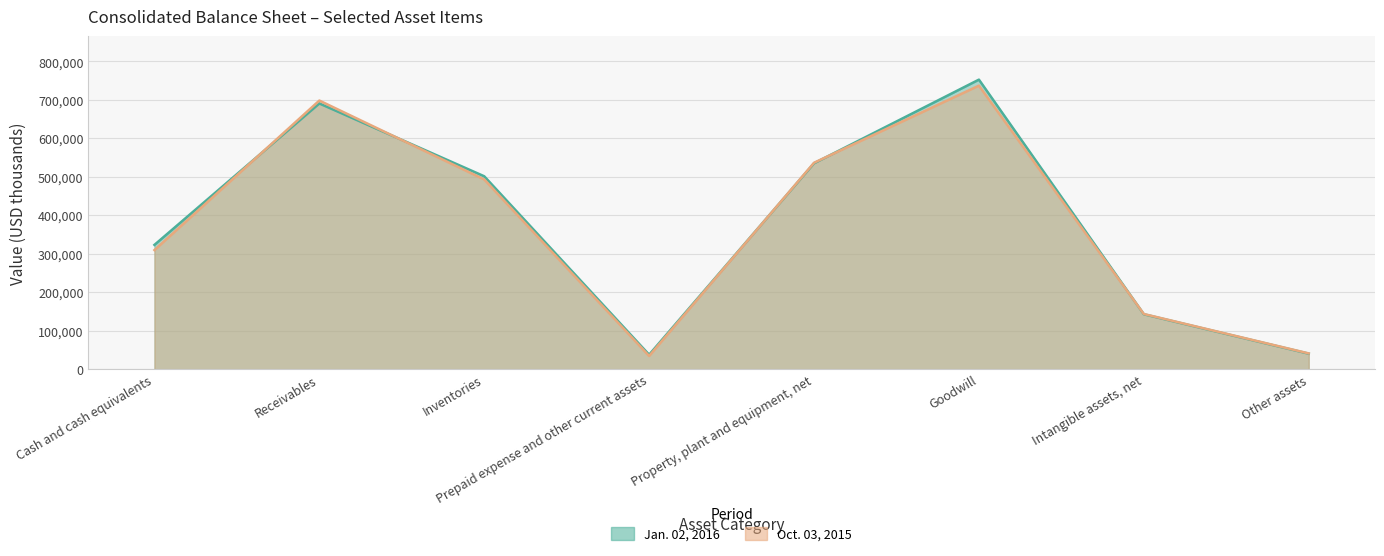

Between Intangible assets, net and Receivables, which is larger?

Receivables